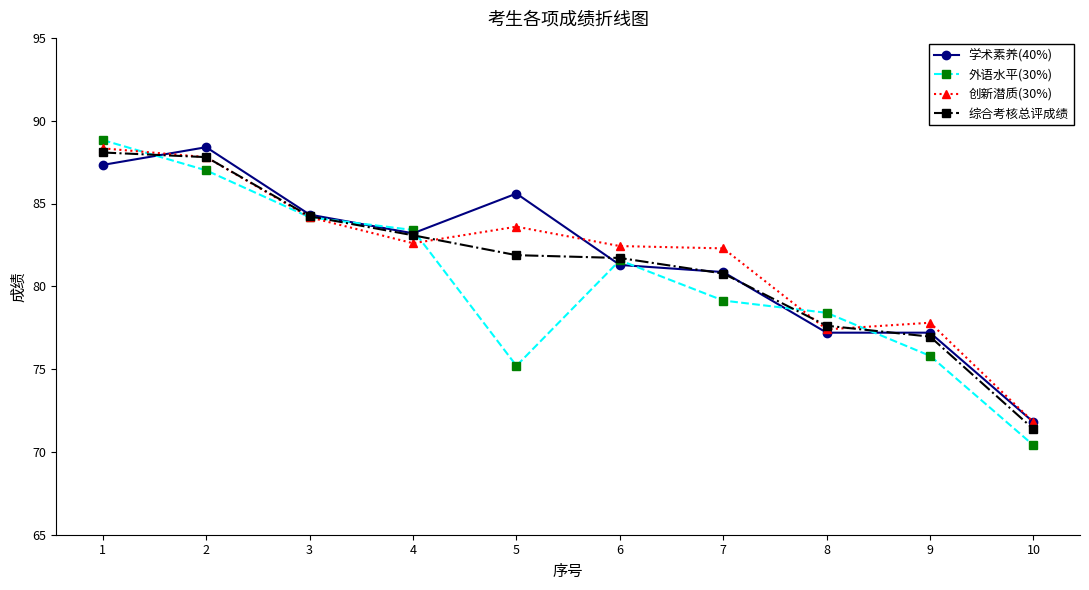

What is the spread (max minus min) of values at 2?

1.4